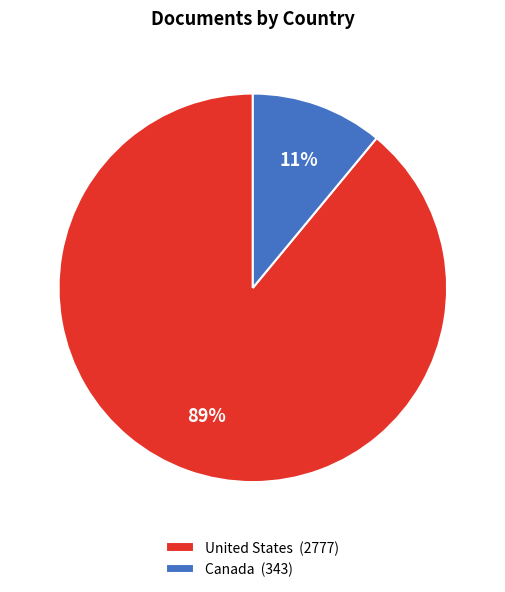

Combined, do Canada (343) and United States (2777) account for over 50%?

Yes